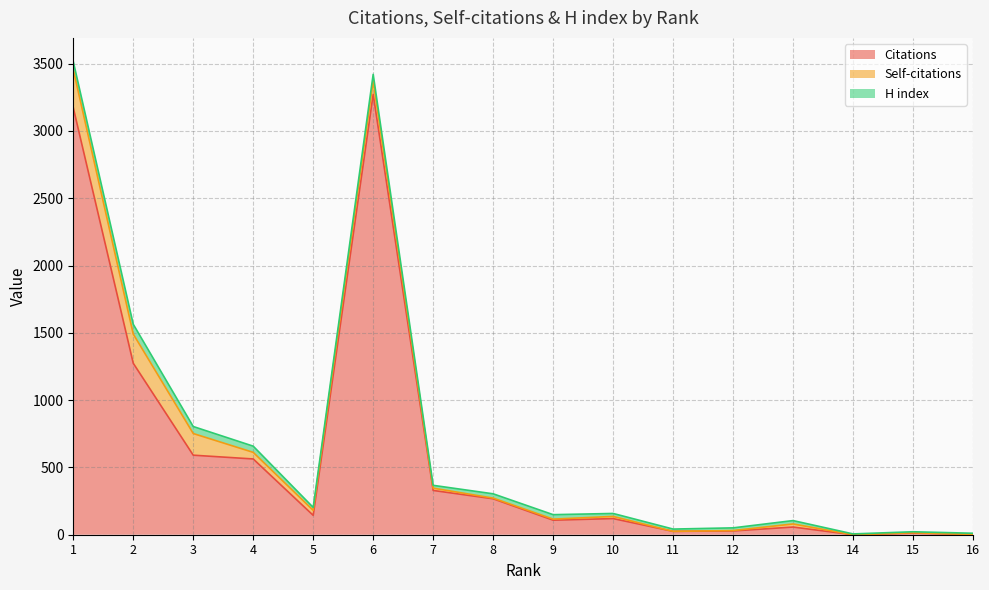

What is the highest value of the Citations series?

3272